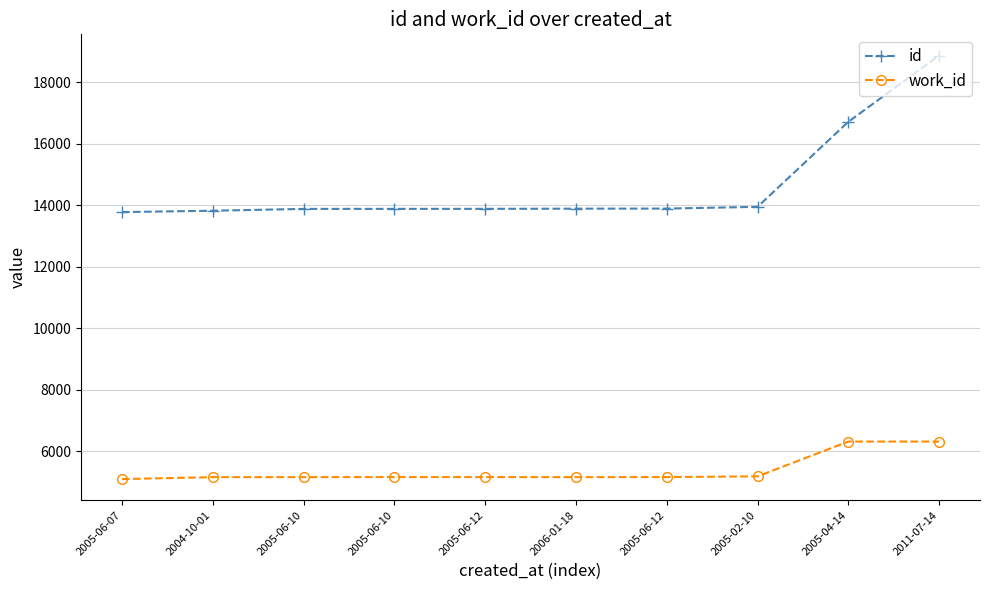

Which has a higher value, 2004-10-01 or 2006-01-18?

2006-01-18